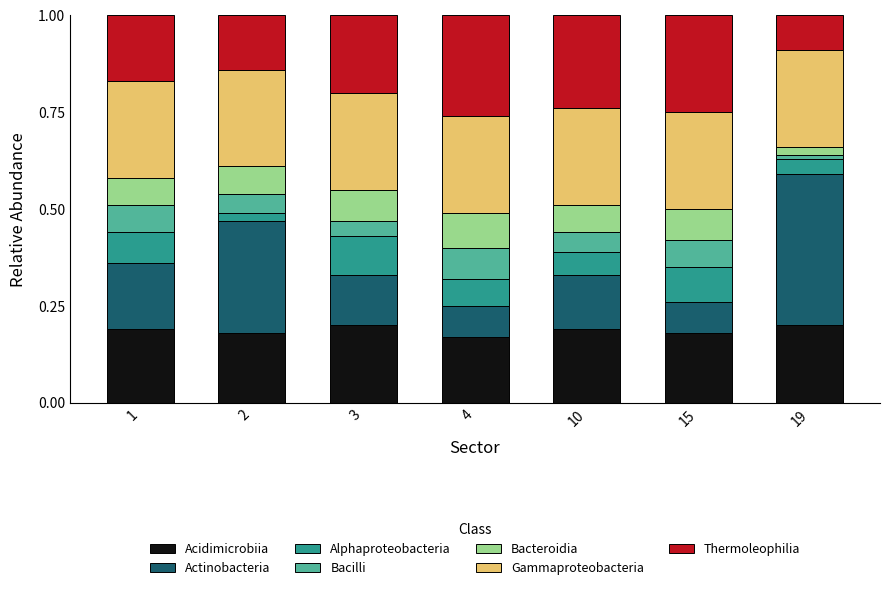

What is the total value across all series at 4?

1.0